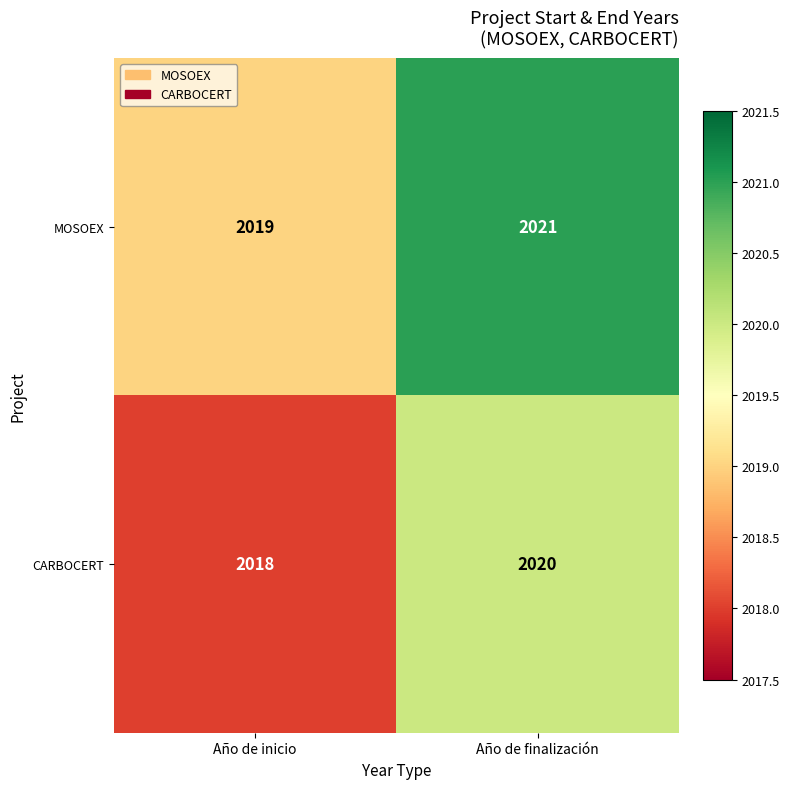

The CARBOCERT series shows 2018 at Año de inicio. True or false?

True